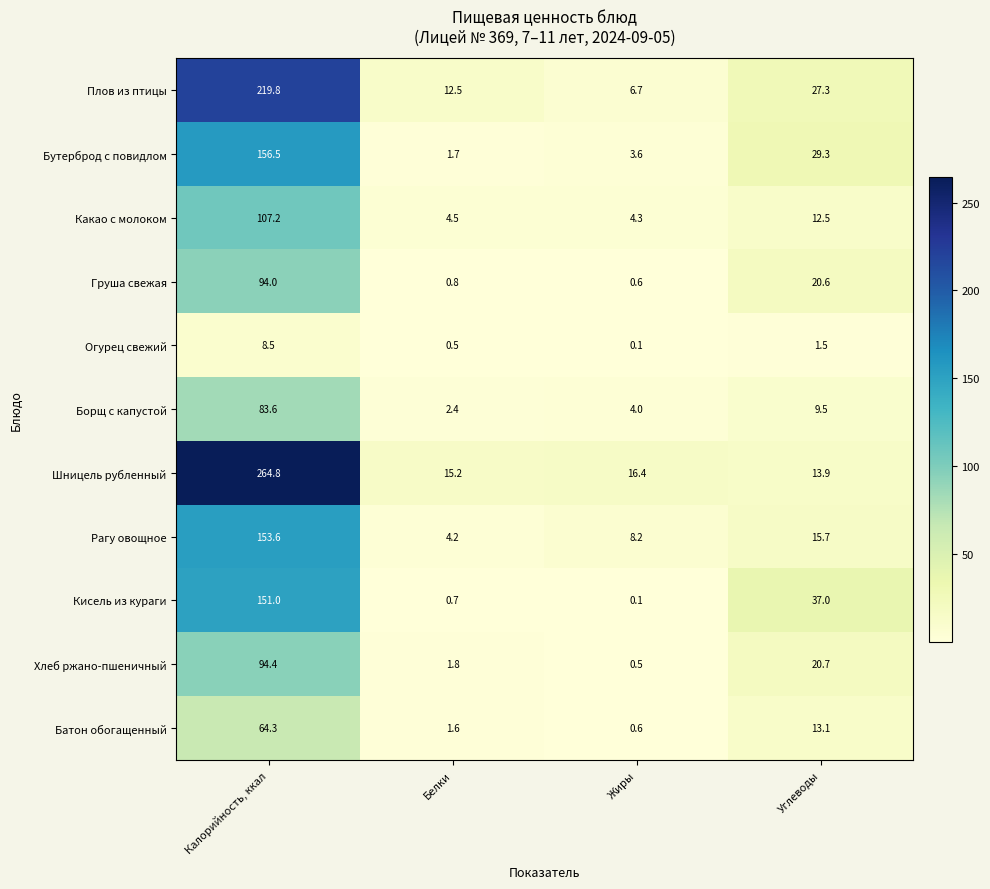

Which series has the largest range (max minus min)?

Шницель рубленный